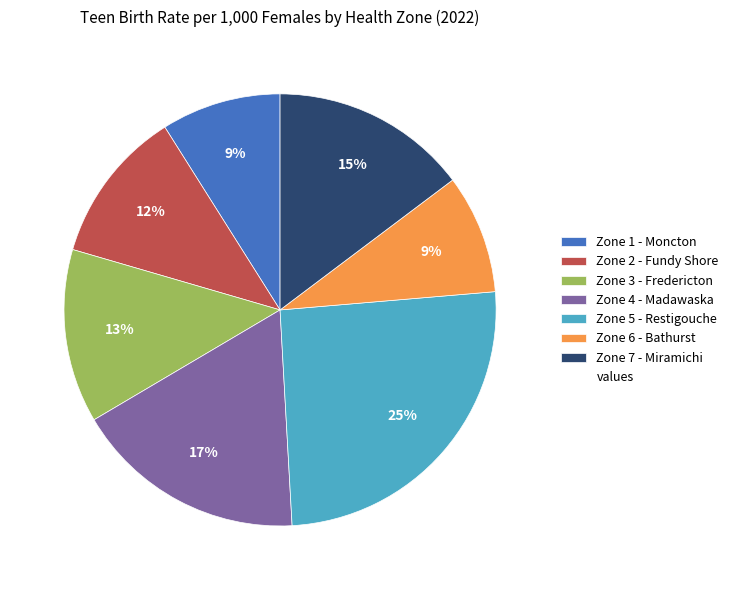

To the nearest percent, what is the average slice percentage?

14%